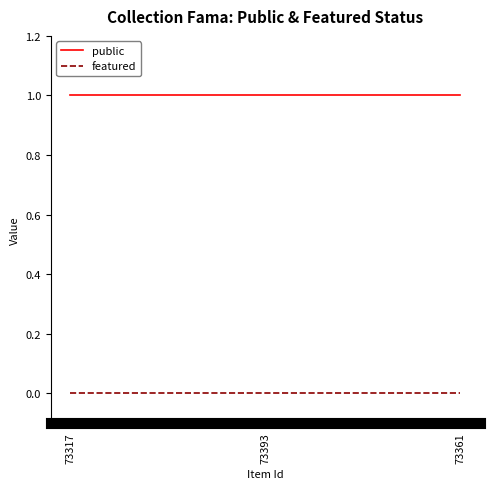

What position from the left is 73393?

2